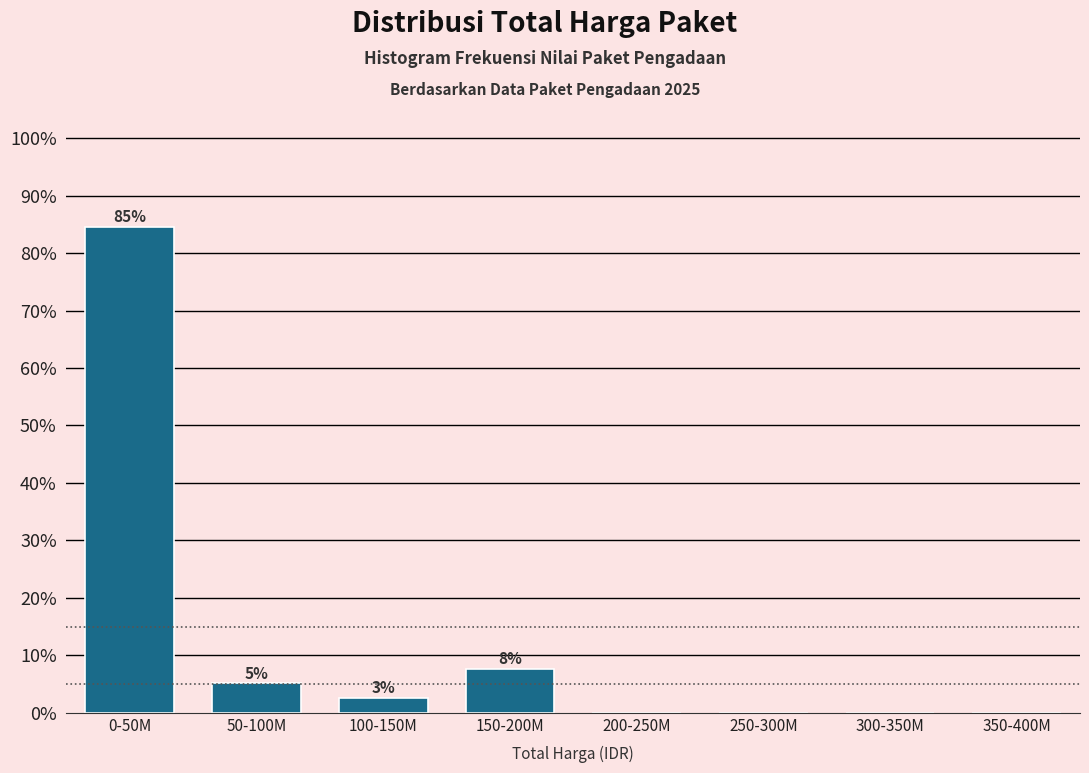

Are the bars horizontal?

No